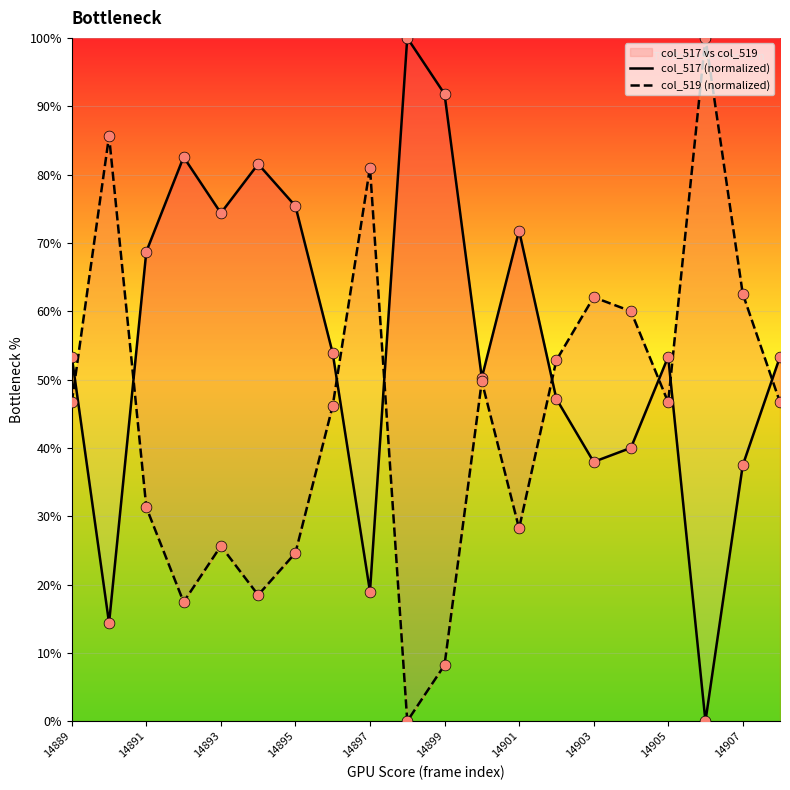

What is the total value across all series at 14899?

100.0